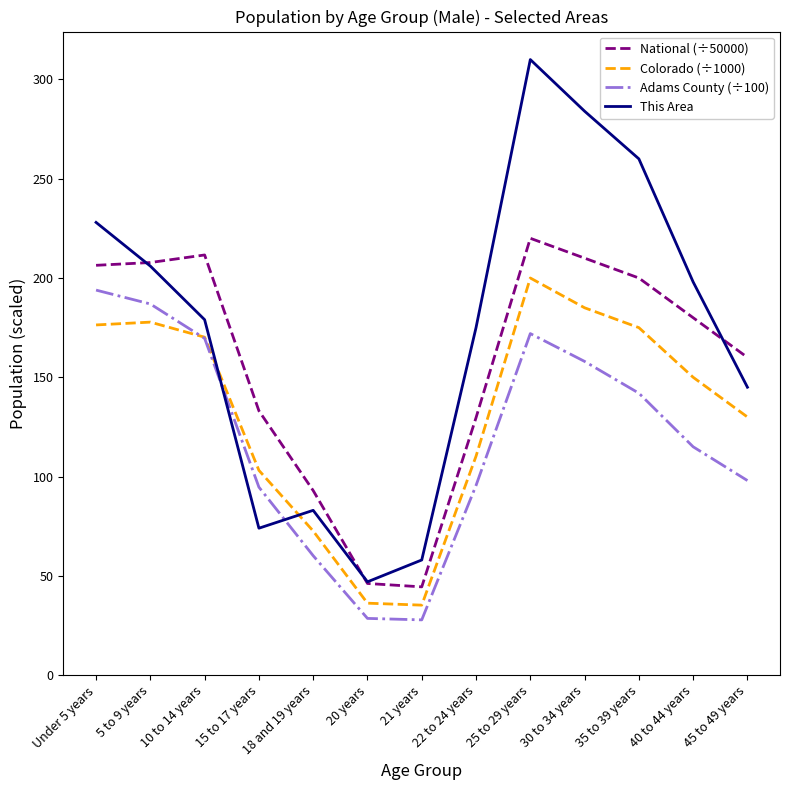

List the series in order of their overall mean, lowest first.

Adams County (÷100), Colorado (÷1000), National (÷50000), This Area